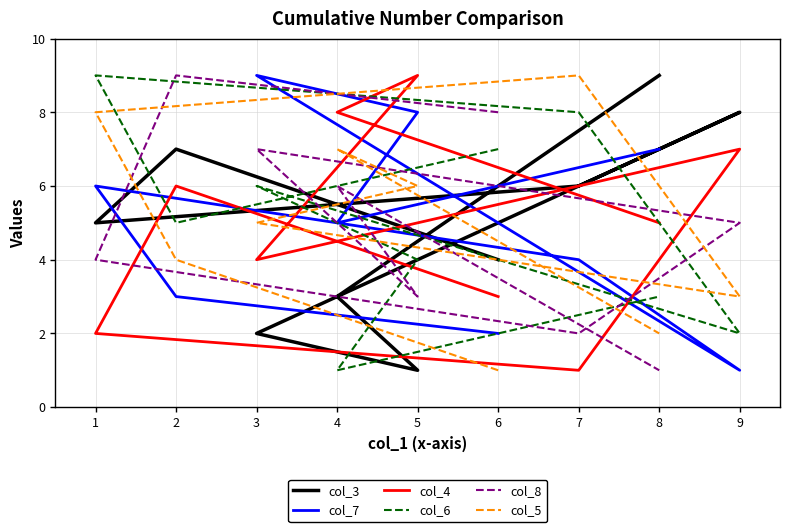

What is the maximum value shown in the chart?

9